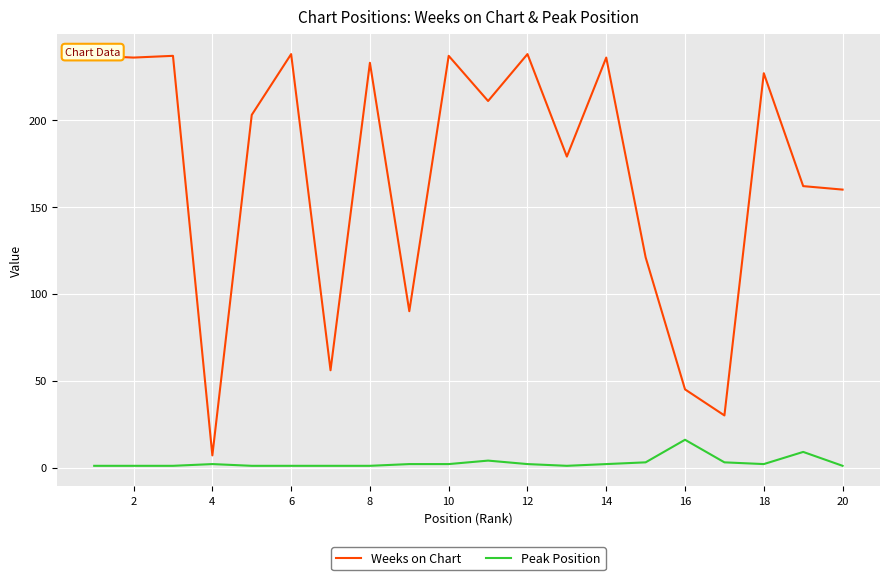

List the series in order of their peak value, lowest first.

Peak Position, Weeks on Chart